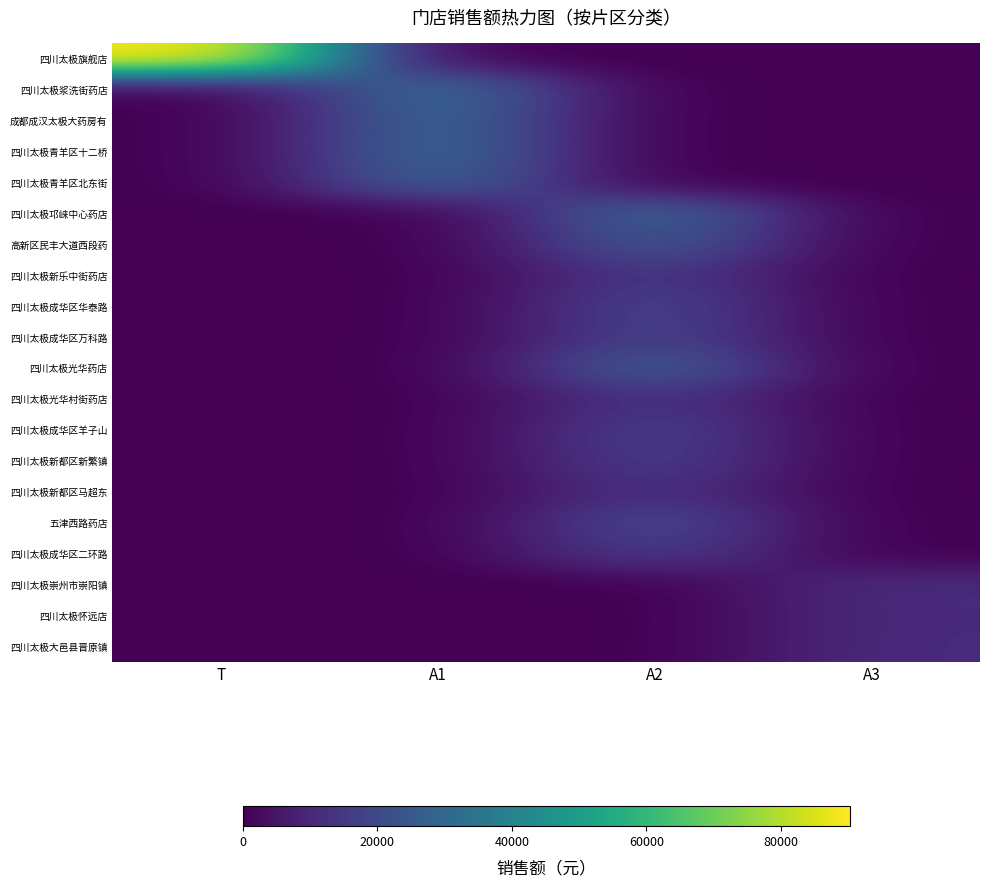

At which category is the sum across all series the highest?

A2